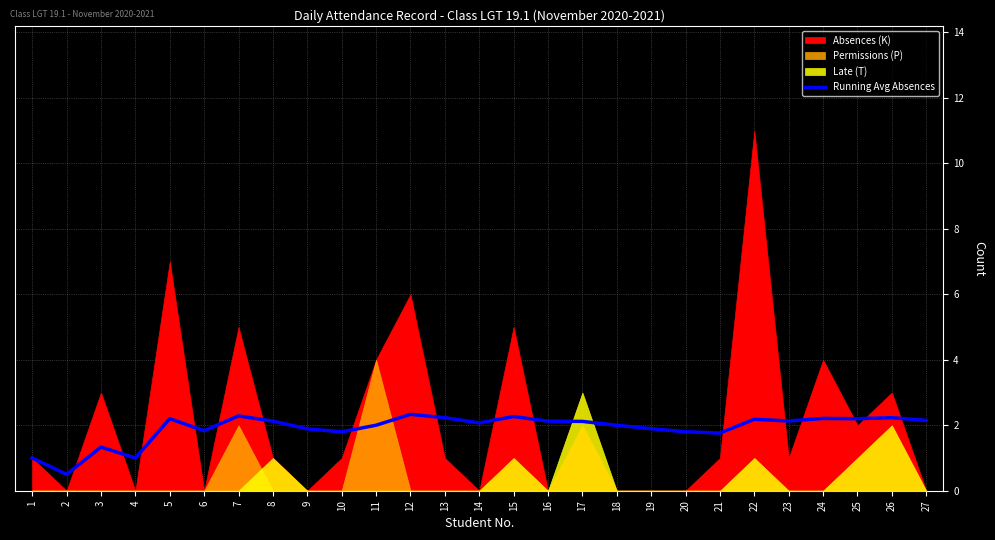

How many values are below 2?

10